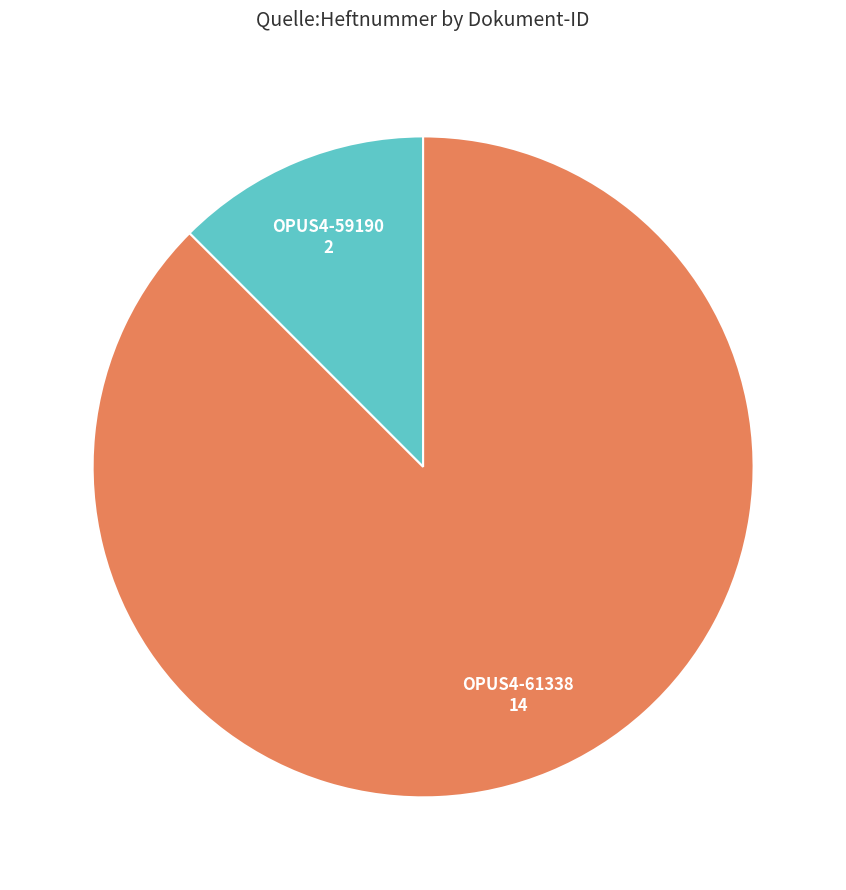

Does any single category account for the majority?

Yes